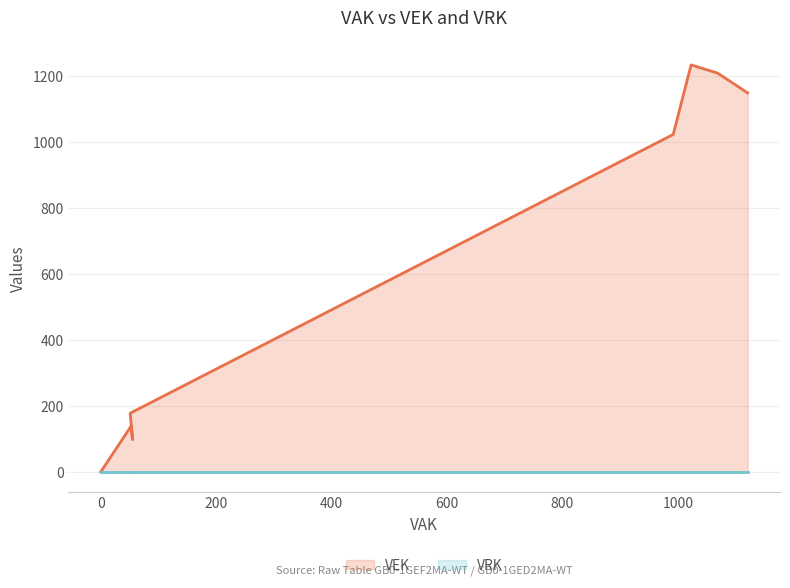

Which series has the largest total across all categories?

VEK